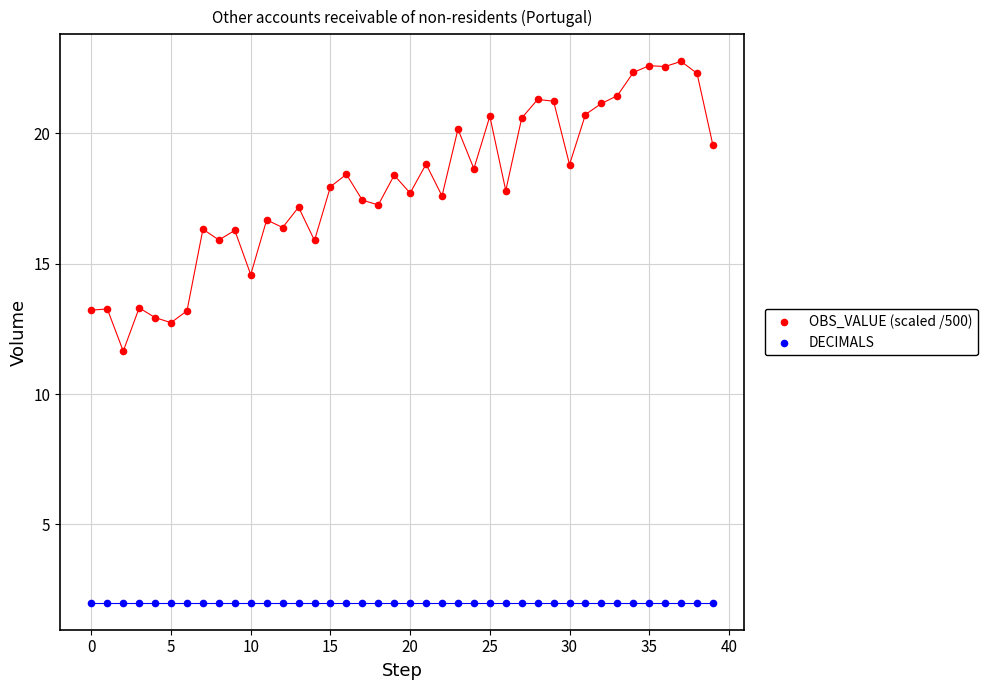

Which series reaches the maximum Y coordinate?

OBS_VALUE (scaled /500)